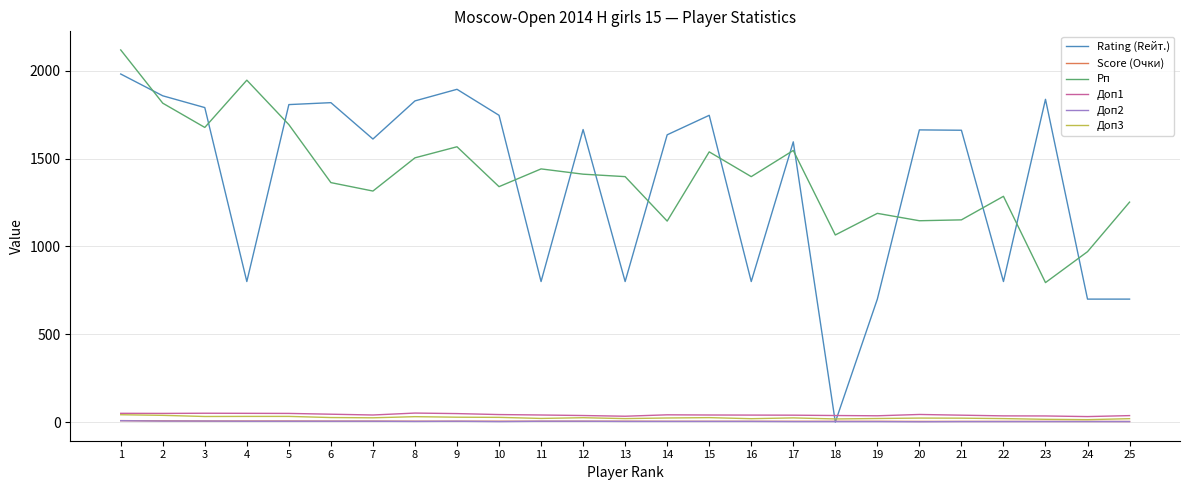

What is the greatest value displayed?

2118.0